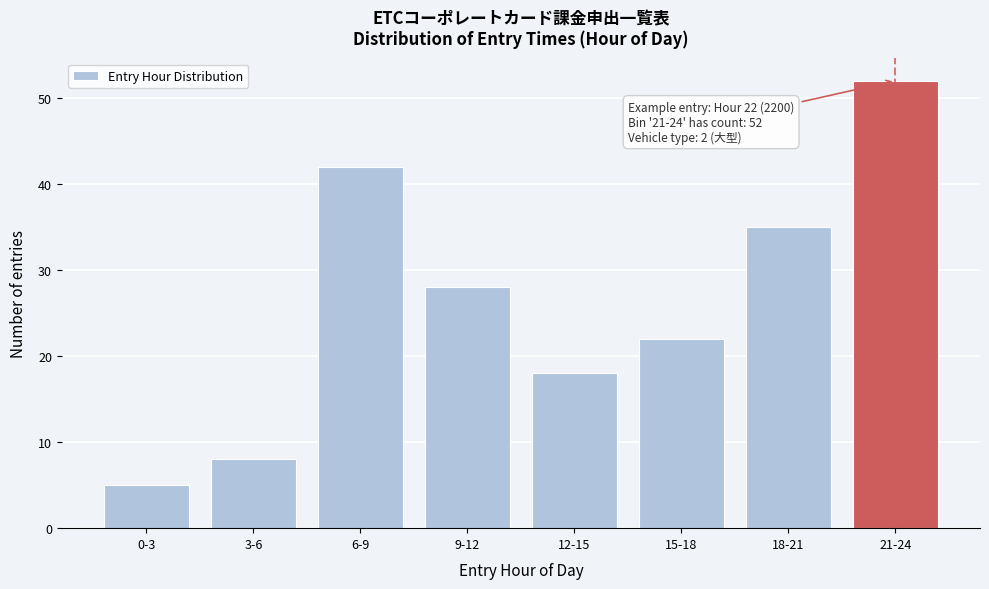

Reading left to right, transcribe all the data shown in this chart.

0-3=5	3-6=8	6-9=42	9-12=28	12-15=18	15-18=22	18-21=35	21-24=52